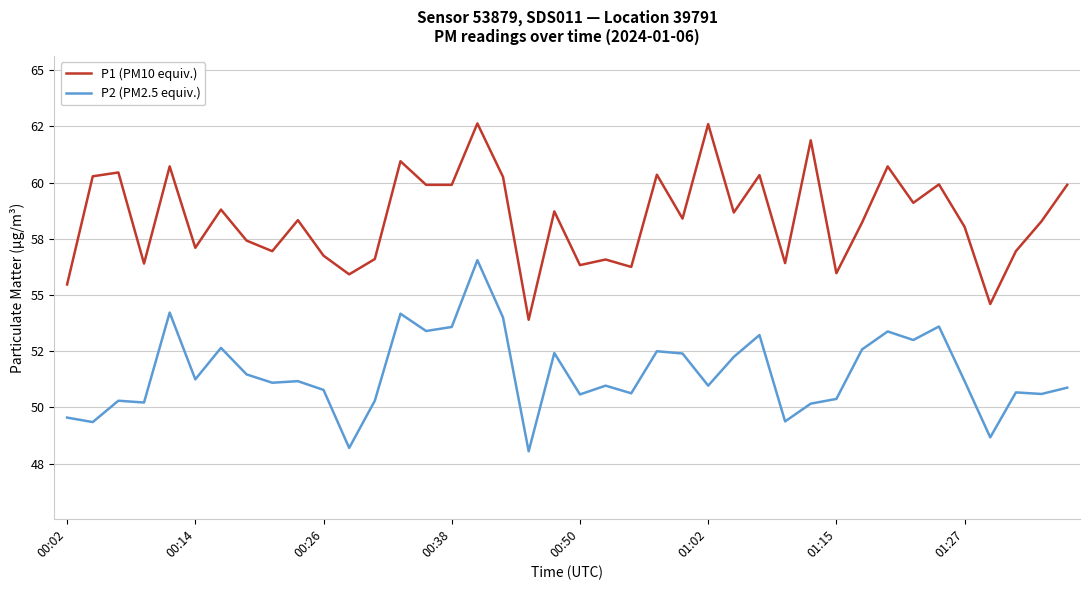

What are all the series names shown in the legend?

P1 (PM10 equiv.), P2 (PM2.5 equiv.)